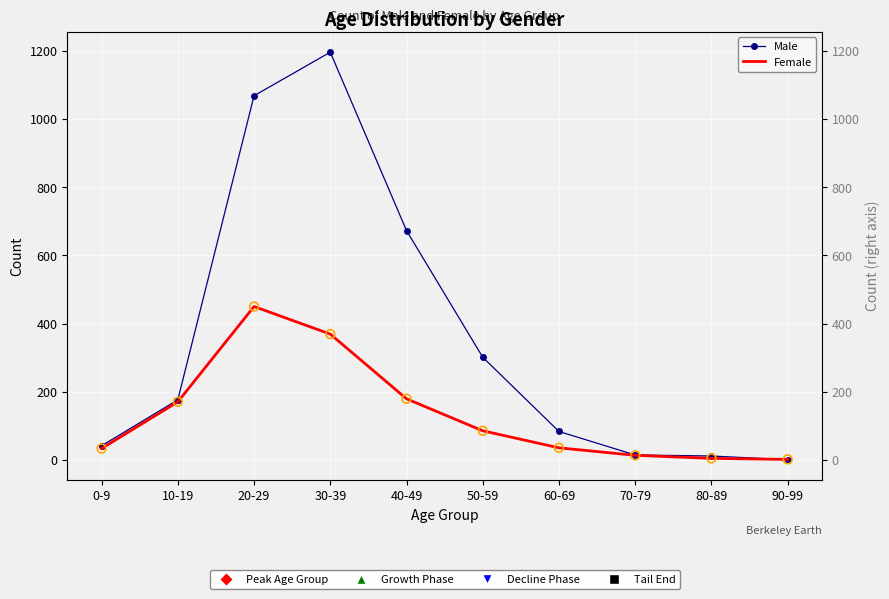

Which series reaches the minimum Y coordinate?

Male